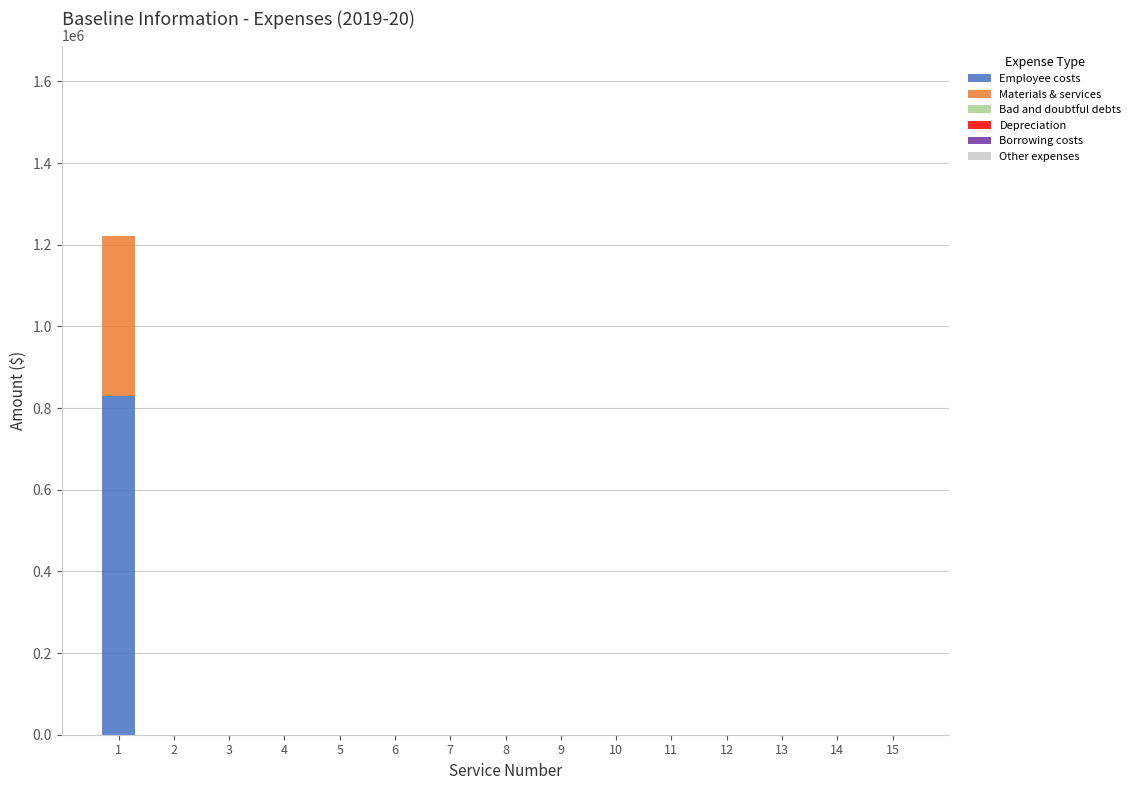

What is the highest value of the Employee costs series?

829200